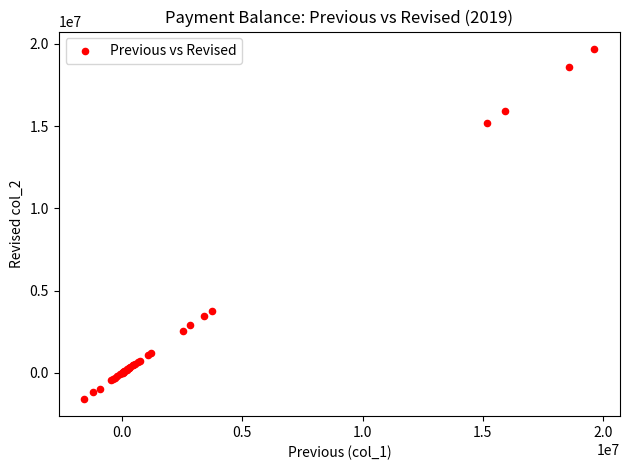

What Y value in the scatter plot is closest to 9053357?

3775821